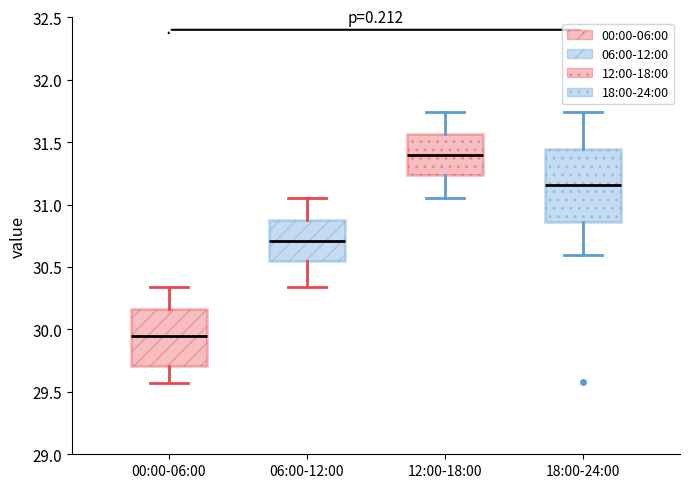

Reading left to right, transcribe this box plot: for each box, give where its median line is, the range the box spans, and where its two whiskers end, as read against the y-axis. The values are not printed on the chart, so give them approximately, as read against the axis.

00:00-06:00: median 29.95, box 29.70 to 30.15, whiskers 29.55 to 30.35
06:00-12:00: median 30.70, box 30.55 to 30.85, whiskers 30.35 to 31.05
12:00-18:00: median 31.40, box 31.25 to 31.55, whiskers 31.05 to 31.75
18:00-24:00: median 31.15, box 30.85 to 31.45, whiskers 30.60 to 31.75